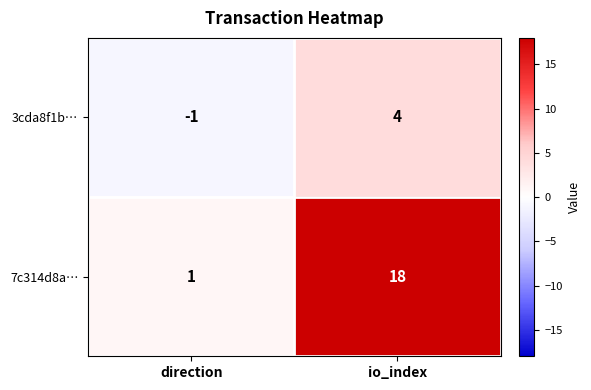

Reading left to right, transcribe all the data shown in this chart.

3cda8f1b…: direction=-1	io_index=4
7c314d8a…: direction=1	io_index=18